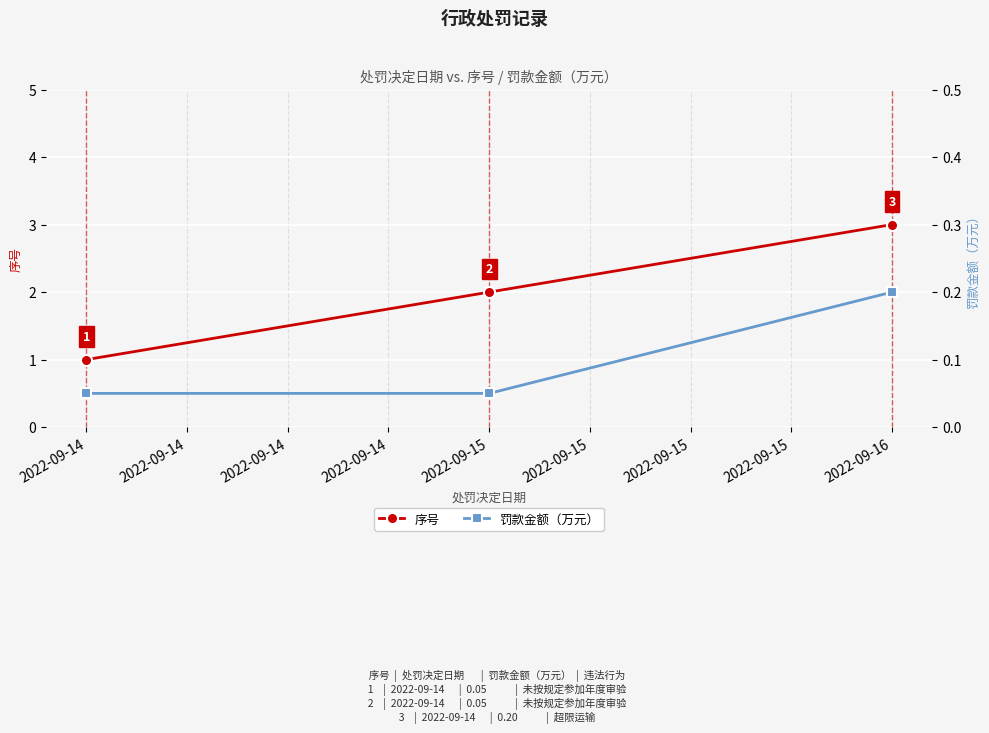

At which label is 序号 closest to 2?

2022-09-15